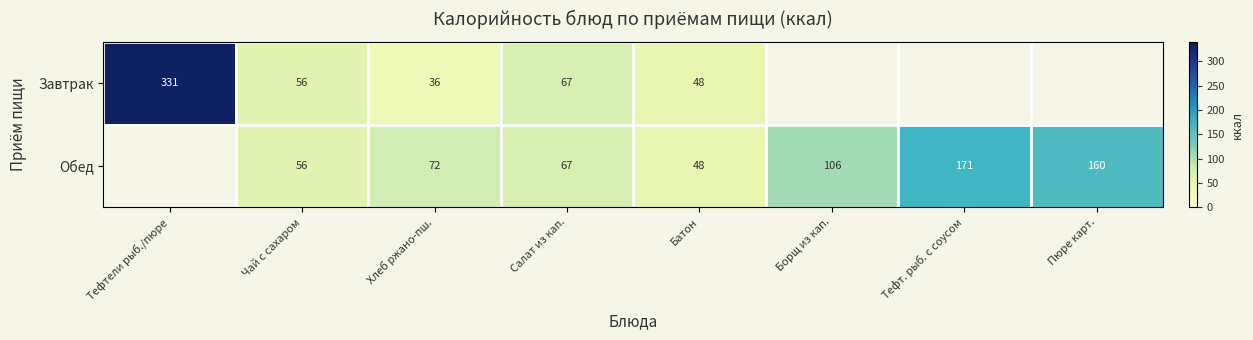

The Обед series shows 171 at Тефт. рыб. c соусом. True or false?

True